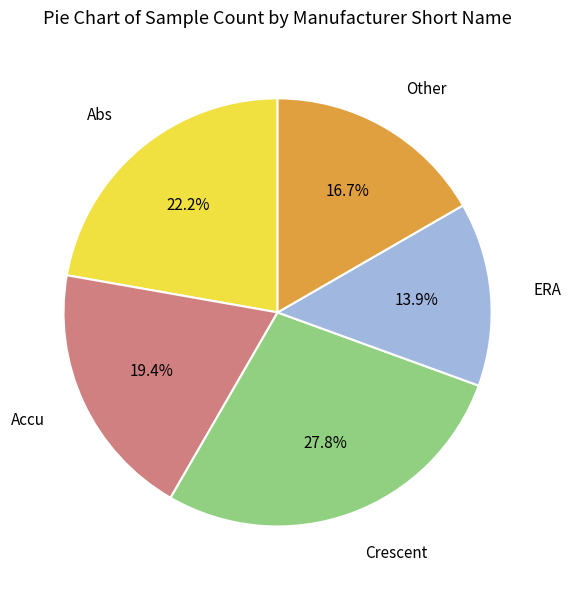

Does any single category account for the majority?

No